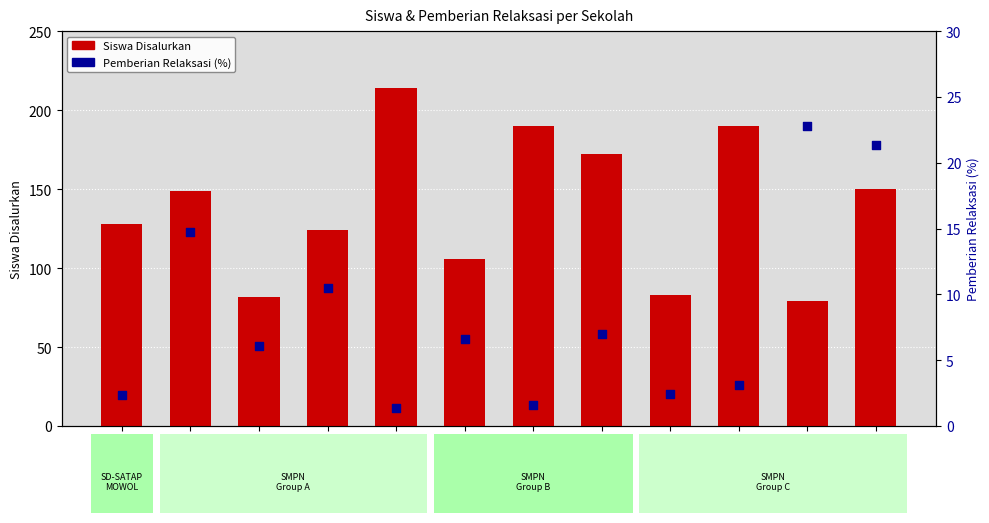

Which series reaches the maximum Y coordinate?

Siswa Disalurkan